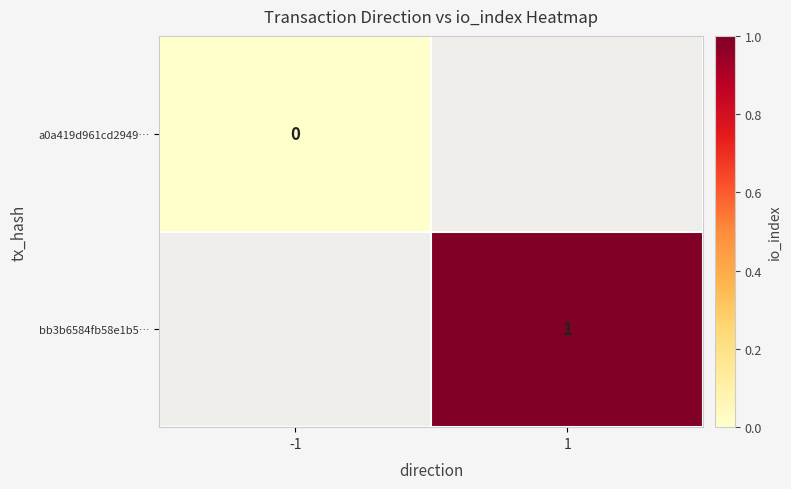

How many categories are shown in the chart?

2